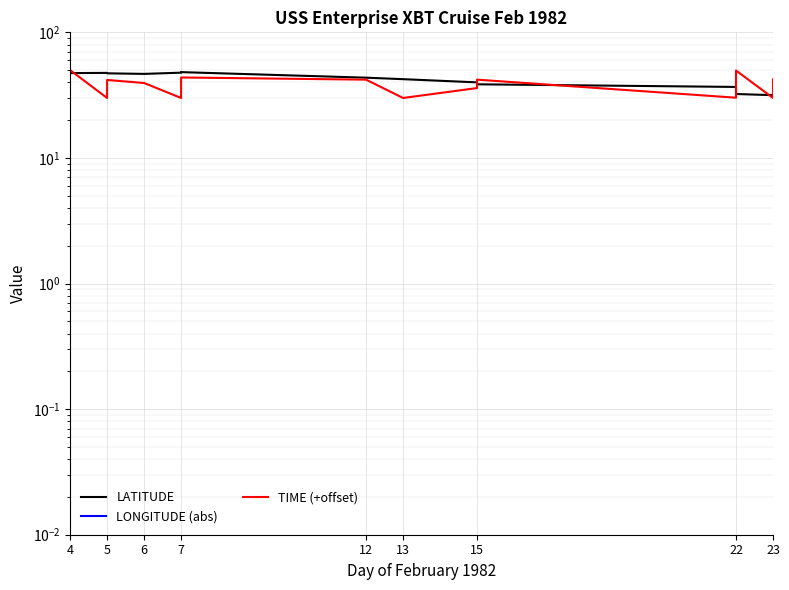

What is the total value across all series at 7?

203.4